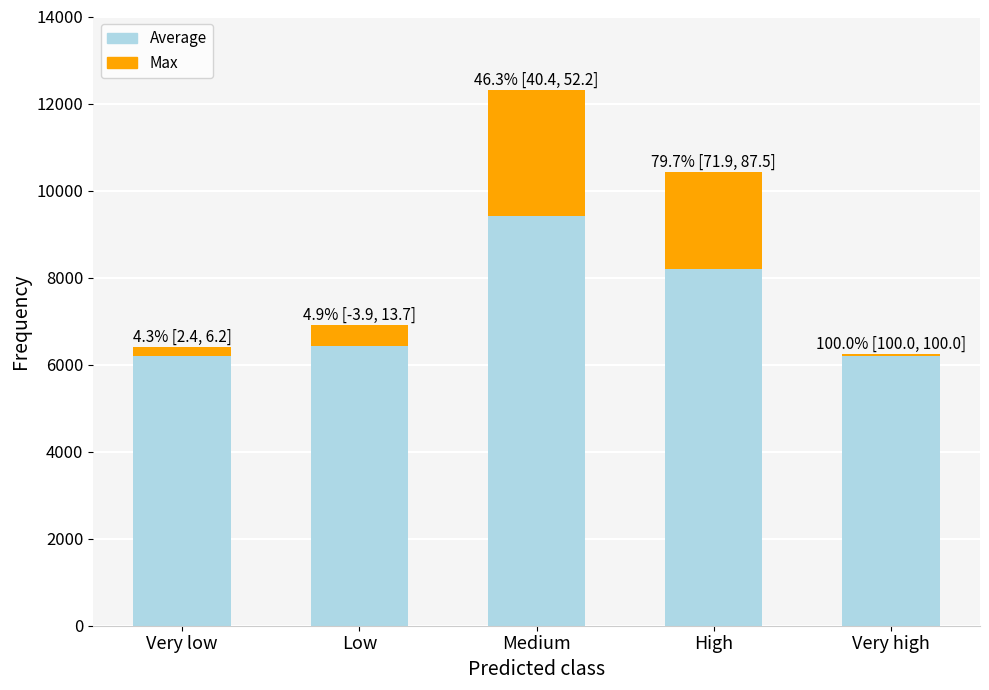

Reading left to right, what are the values for Average?

6202	6433	9410	8198	6202